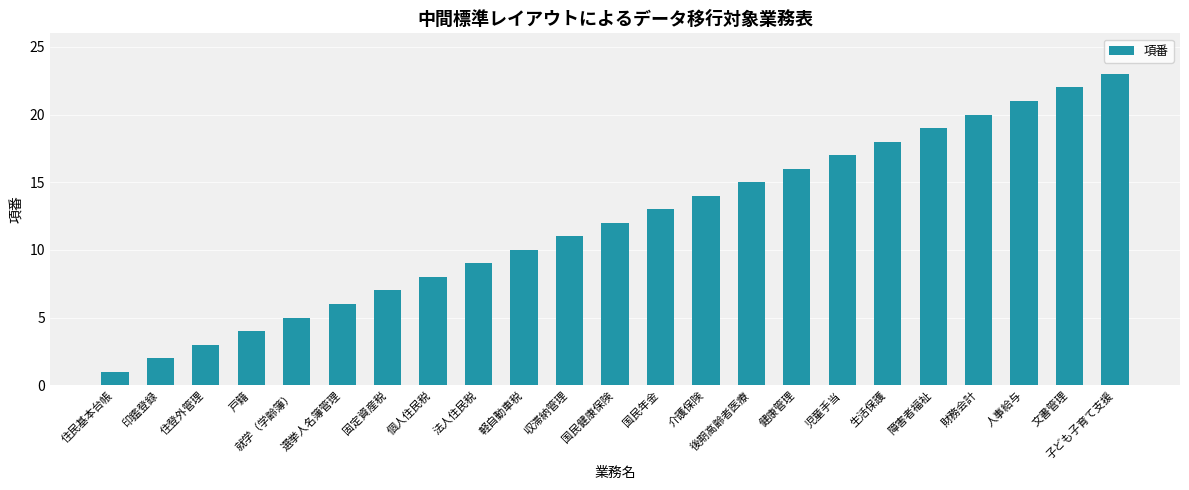

Reading left to right, extract all data points from this chart.

住民基本台帳=1	印鑑登録=2	住登外管理=3	戸籍=4	就学（学齢簿）=5	選挙人名簿管理=6	固定資産税=7	個人住民税=8	法人住民税=9	軽自動車税=10	収滞納管理=11	国民健康保険=12	国民年金=13	介護保険=14	後期高齢者医療=15	健康管理=16	児童手当=17	生活保護=18	障害者福祉=19	財務会計=20	人事給与=21	文書管理=22	子ども子育て支援=23